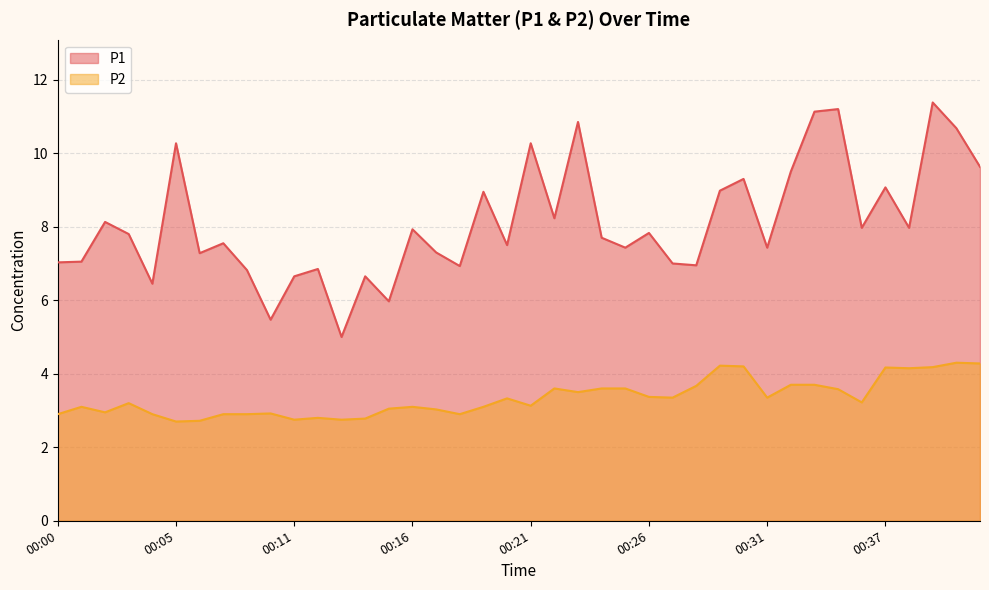

How many interior local valleys does the P1 series have?

13